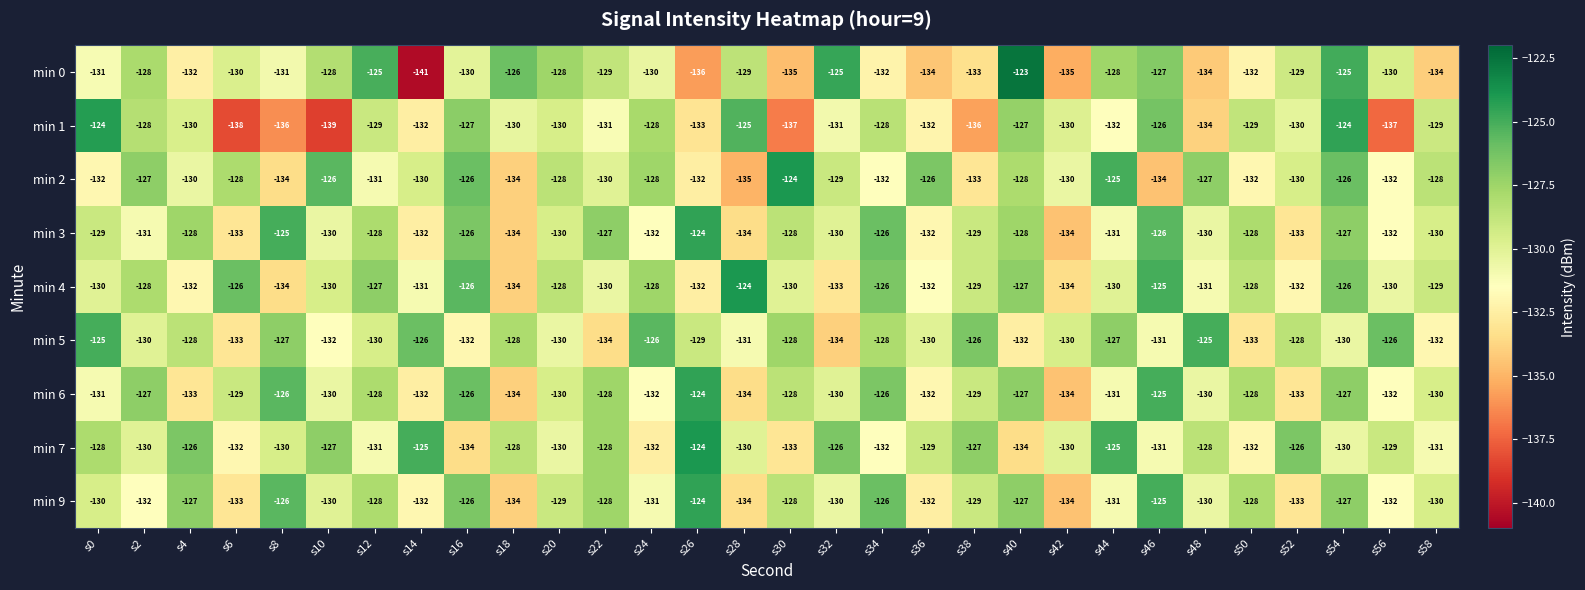

Which series has the largest total across all categories?

min 7